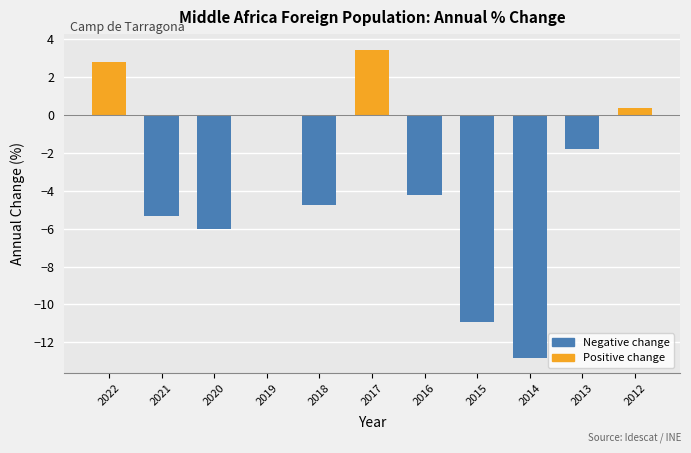

True or false: the data shows -4.2 at 2016.

True